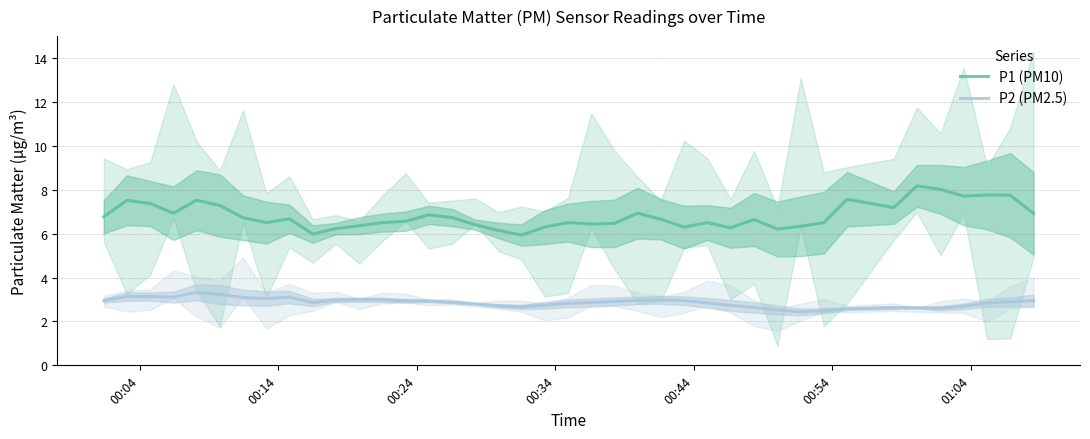

At how many categories does at least one series exceed 4?

40